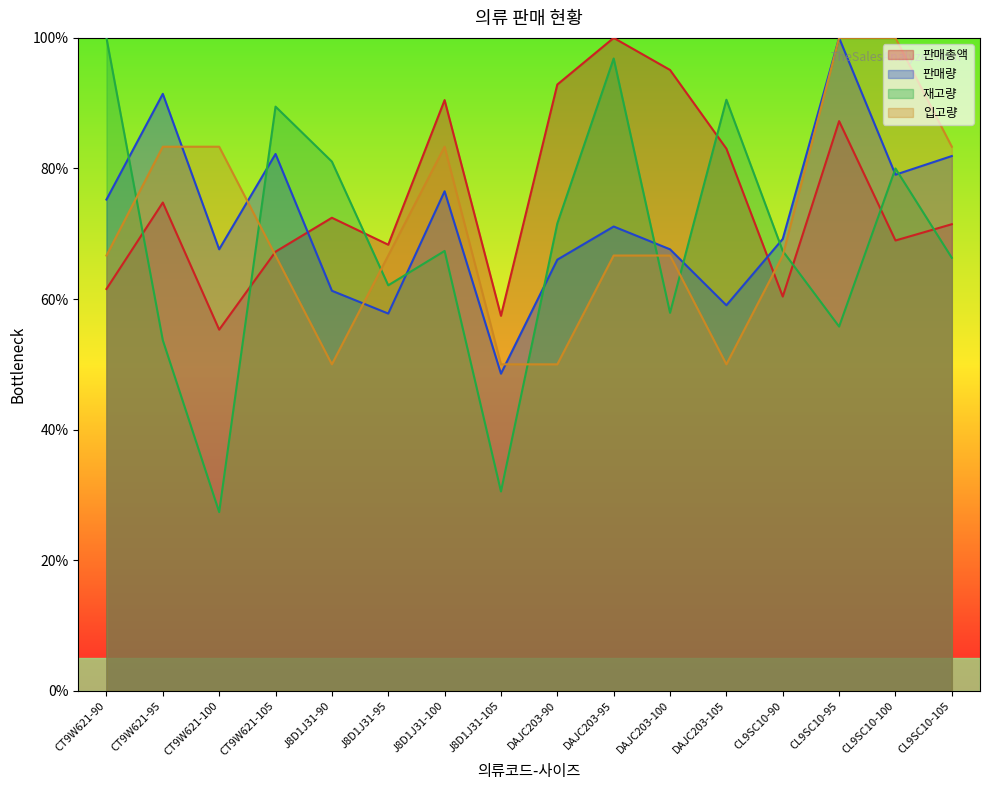

What is the label of the 12th point from the left?

DAJC203-105